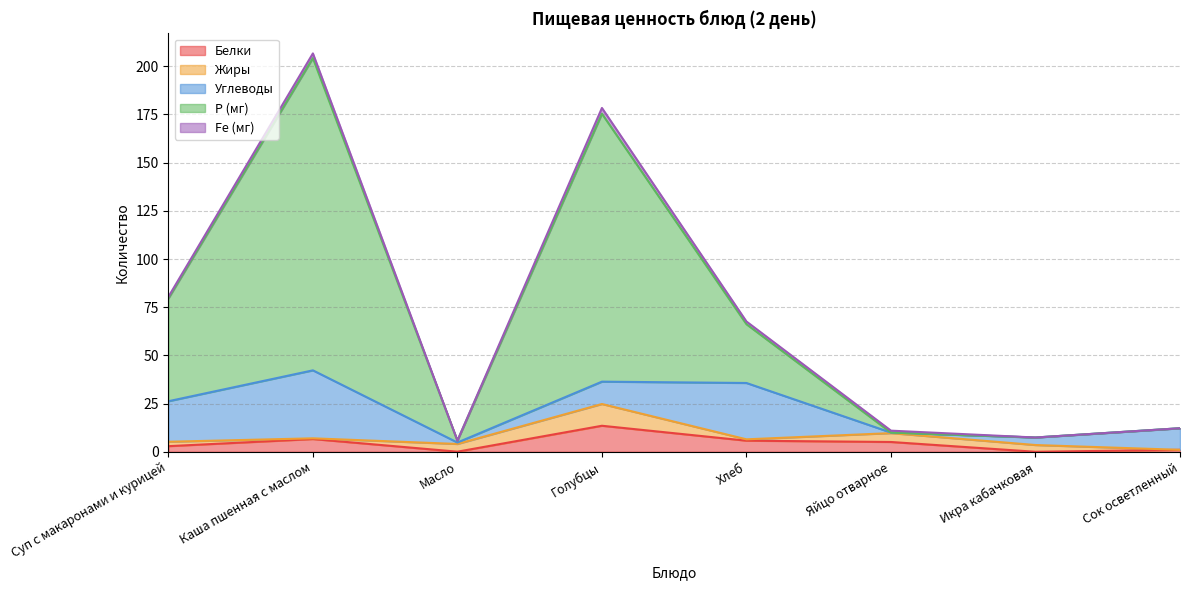

Reading right to left, list all the values displayed in this chart.

Белки: 1.0	0.0	5.1	5.8	13.5	0.1	6.6	2.9
Жиры: 0.0	3.5	4.6	0.7	11.3	4.0	0.4	2.3
Углеводы: 11.2	3.9	0.3	29.2	11.6	0.8	35.3	21.0
Р (мг): 0.0	0.0	0.0	30.5	139.0	1.0	162.0	53.3
Fe (мг): 0.0	0.0	1.0	1.4	3.0	0.0	2.4	0.9